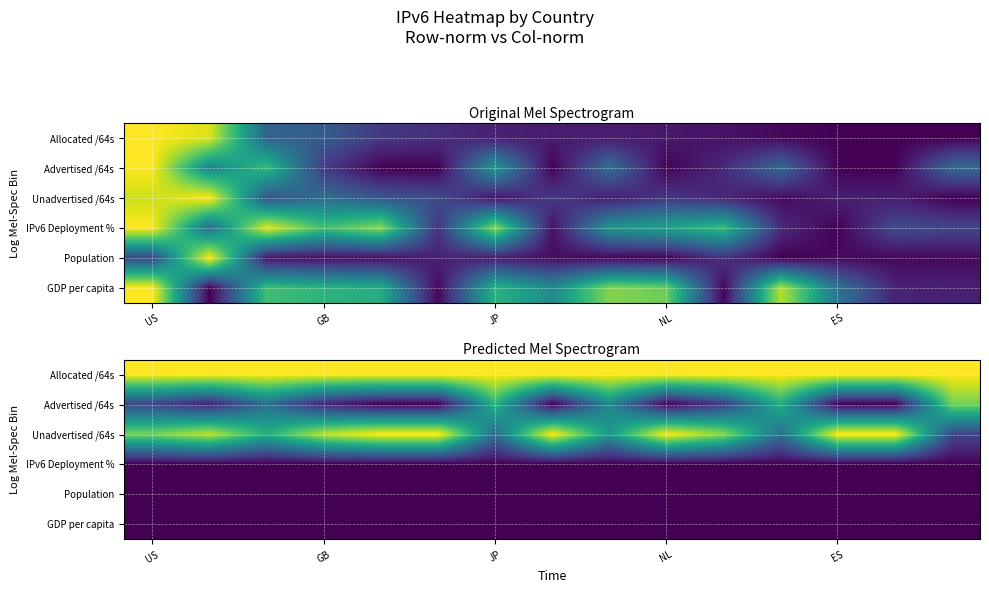

What is the greatest value displayed?

1.0